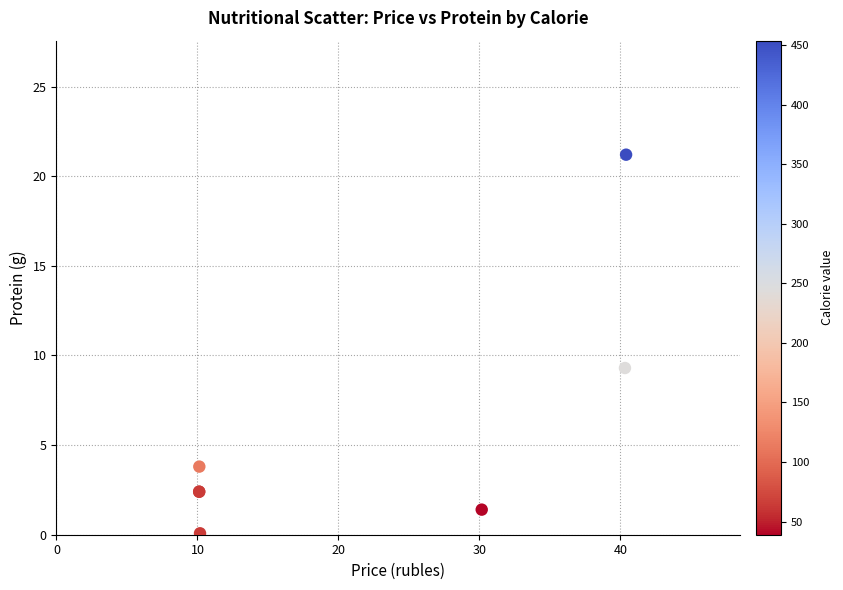

What Y value in the scatter plot is closest to 10?

9.3